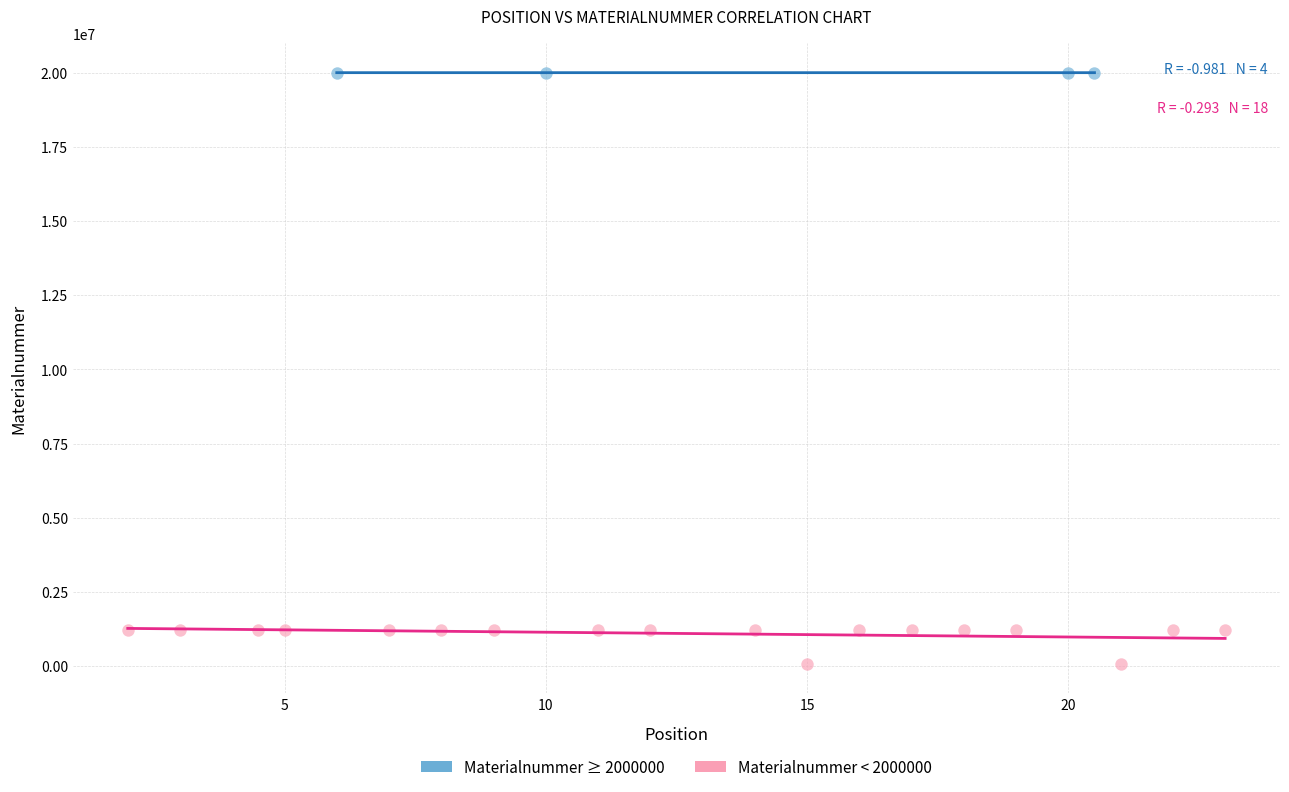

Which series has the largest Y range (max minus min)?

Materialnummer < 2000000